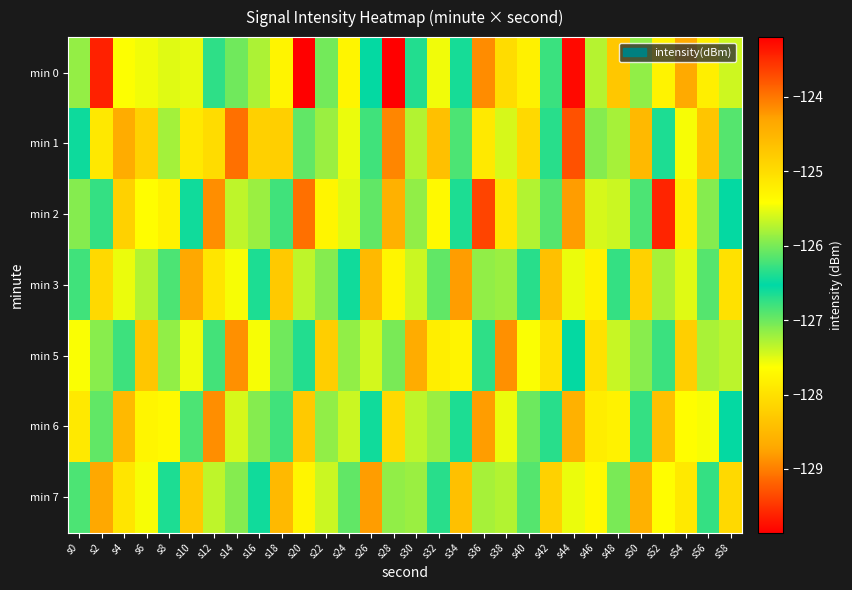

Rank the series by their maximum value, from lowest to highest.

min 5, min 6, min 2, min 3, min 7, min 1, min 0